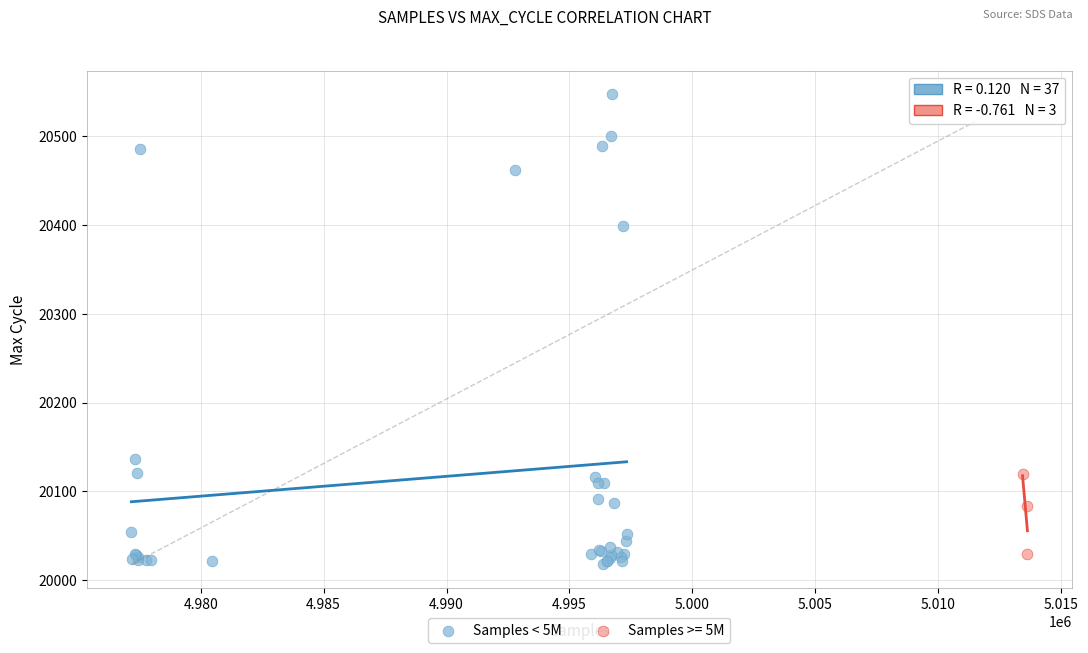

Which series has the widest spread of Y values?

Samples < 5M